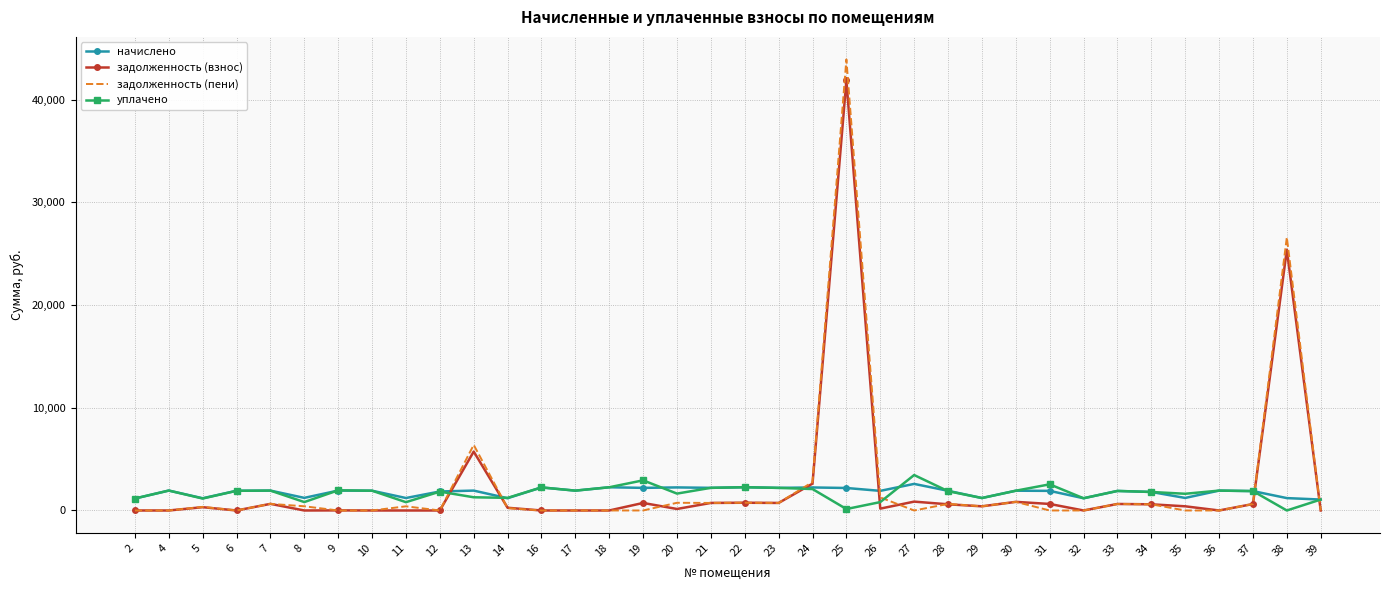

Which series has the widest spread of values?

задолженность (пени)